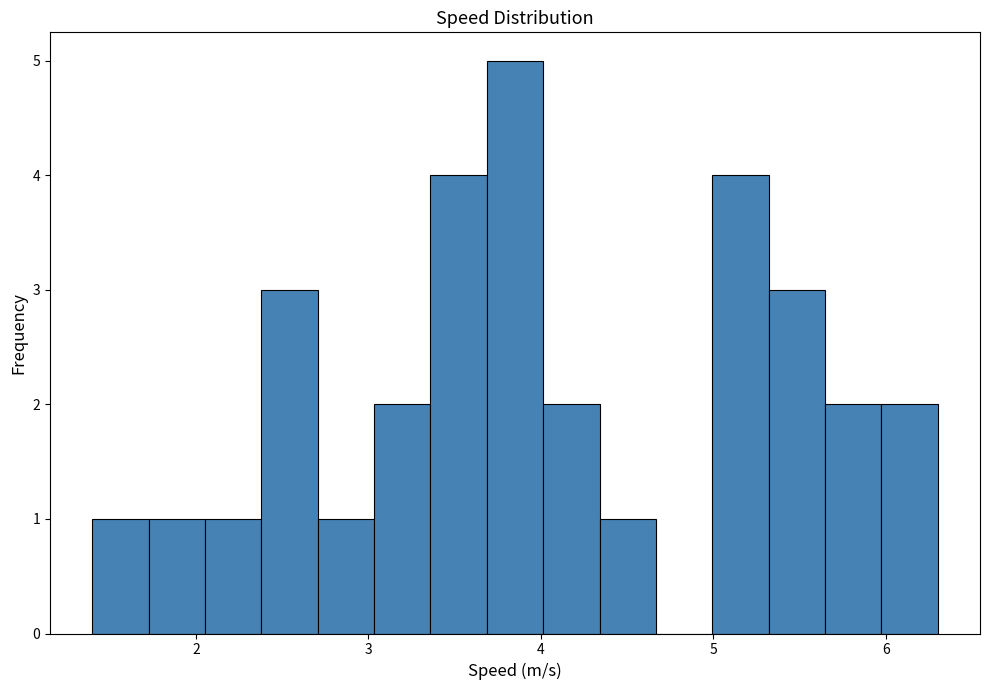

Read against the x-axis, roughly where is the centre of the tallest bar?

3.9